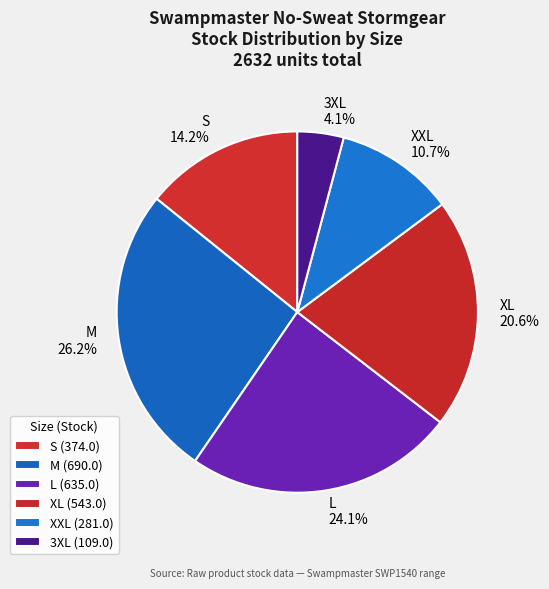

Rank the categories by value from highest to lowest.

M, L, XL, S, XXL, 3XL